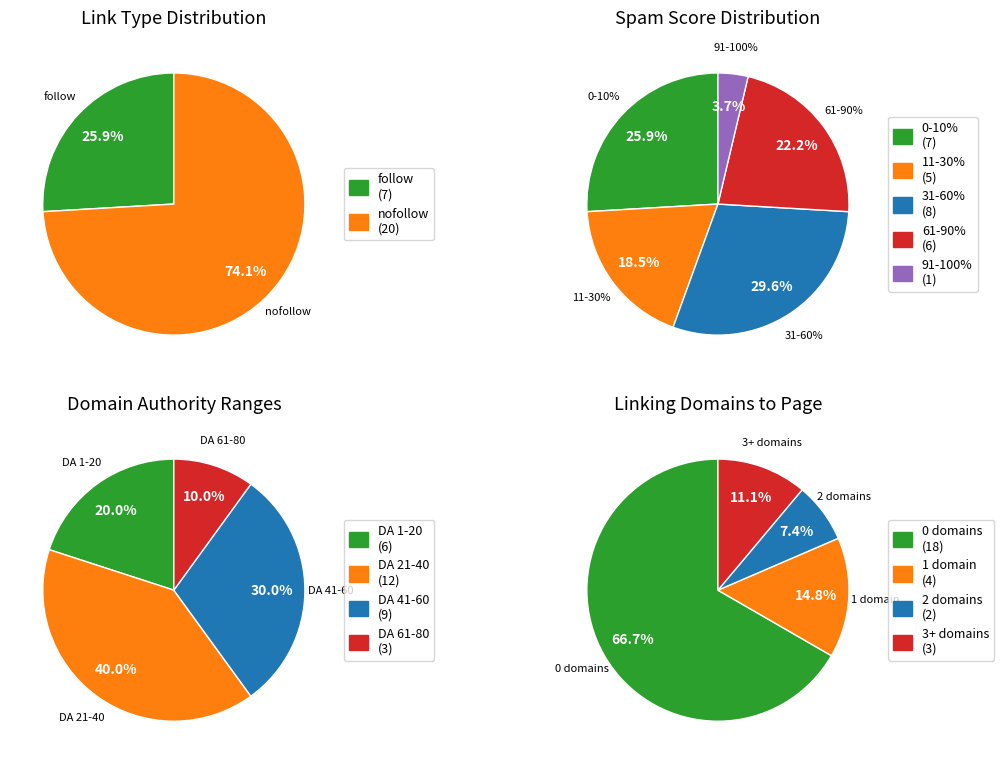

How many segments does this pie chart have?

4